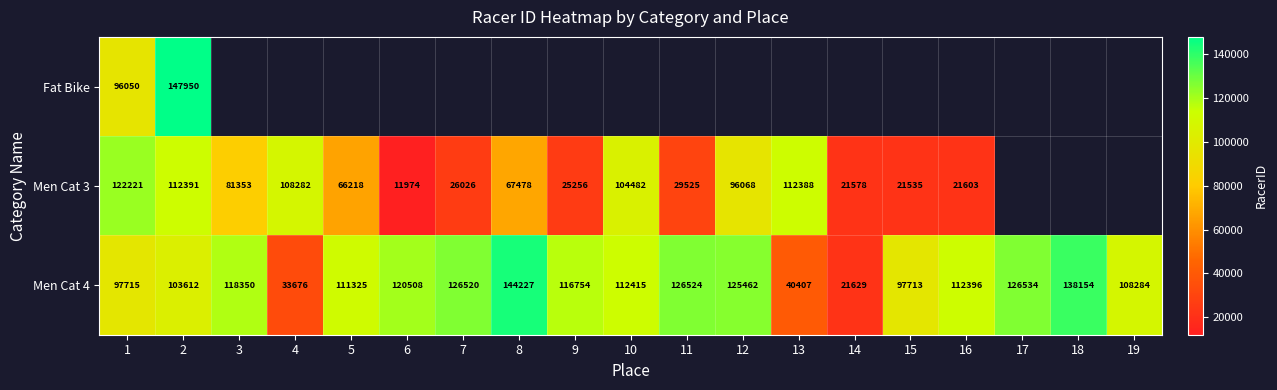

How many categories are shown in the chart?

19